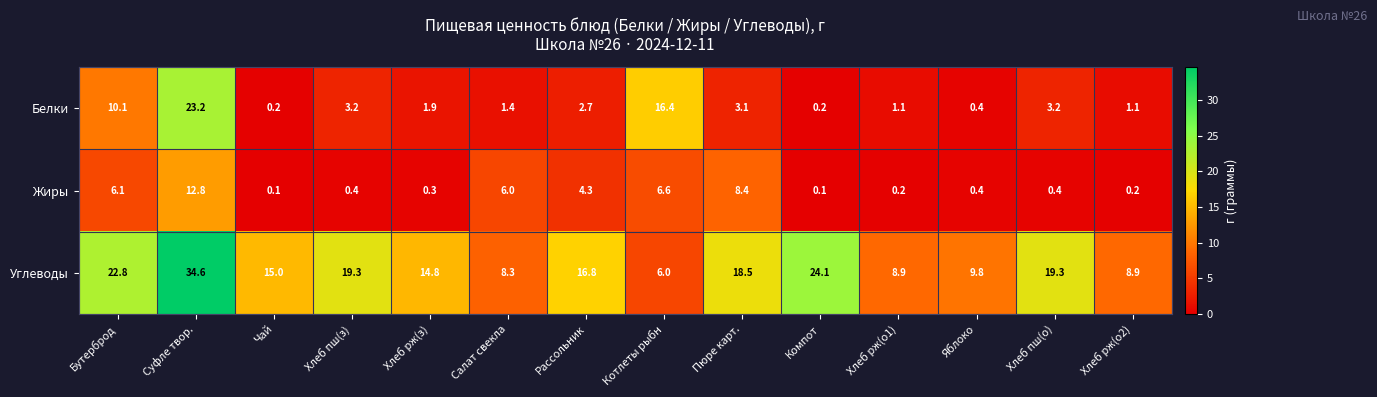

List the series in order of their peak value, highest first.

Углеводы, Белки, Жиры